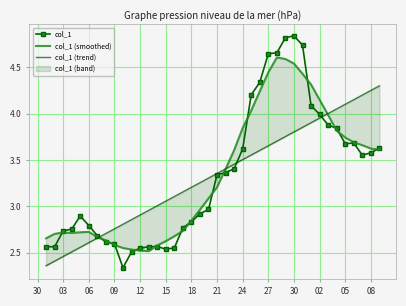

Reading left to right, extract all data points from this chart.

col_1: 2.6	2.6	2.7	2.8	2.9	2.8	2.7	2.6	2.6	2.3	2.5	2.5	2.6	2.6	2.5	2.6	2.8	2.8	2.9	3.0	3.3	3.4	3.4	3.6	4.2	4.3	4.6	4.7	4.8	4.8	4.7	4.1	4.0	3.9	3.8	3.7	3.7	3.6	3.6	3.6
col_1 (smoothed): 2.7	2.7	2.7	2.7	2.7	2.7	2.7	2.6	2.6	2.6	2.5	2.5	2.5	2.6	2.6	2.7	2.7	2.8	3.0	3.1	3.2	3.4	3.6	3.8	4.0	4.2	4.4	4.6	4.6	4.5	4.4	4.3	4.2	4.0	3.8	3.7	3.7	3.7	3.6	3.6
col_1 (trend): 2.4	2.4	2.5	2.5	2.6	2.6	2.7	2.7	2.8	2.8	2.9	2.9	3.0	3.0	3.1	3.1	3.2	3.2	3.3	3.3	3.4	3.4	3.5	3.5	3.6	3.6	3.7	3.7	3.8	3.8	3.9	3.9	4.0	4.0	4.1	4.1	4.2	4.2	4.3	4.3